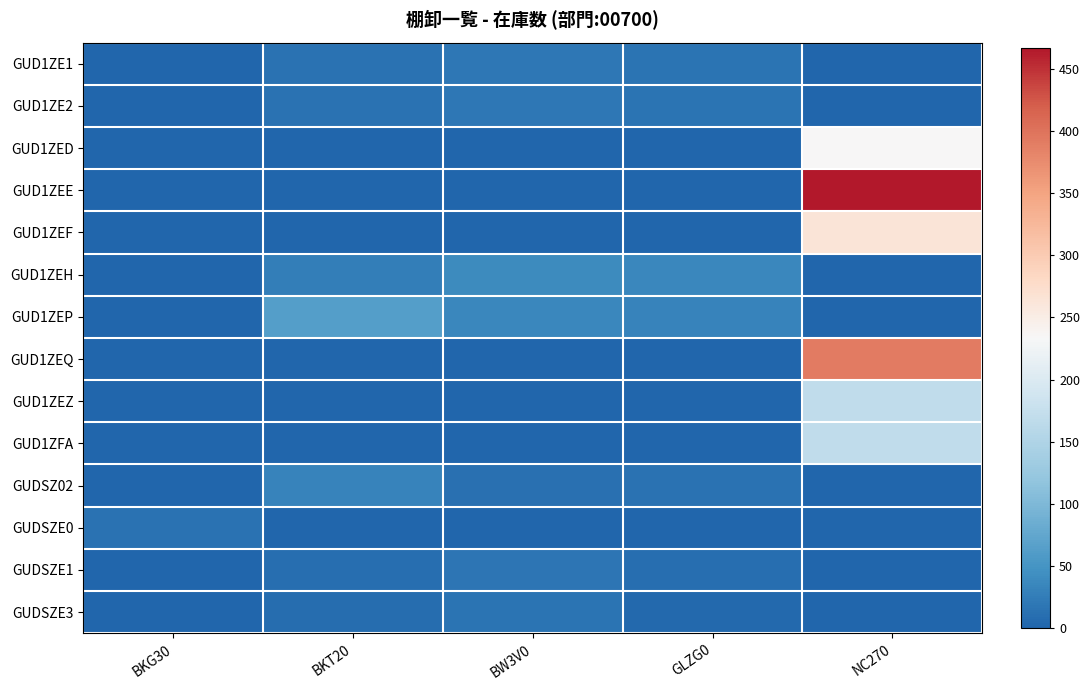

Reading left to right, transcribe all the data shown in this chart.

GUD1ZE1: BKG30=0	BKT20=13	BW3V0=19	GLZG0=16	NC270=0
GUD1ZE2: BKG30=0	BKT20=13	BW3V0=19	GLZG0=16	NC270=0
GUD1ZED: BKG30=0	BKT20=0	BW3V0=0	GLZG0=0	NC270=235
GUD1ZEE: BKG30=0	BKT20=0	BW3V0=0	GLZG0=0	NC270=467
GUD1ZEF: BKG30=0	BKT20=0	BW3V0=0	GLZG0=0	NC270=263
GUD1ZEH: BKG30=0	BKT20=26	BW3V0=40	GLZG0=36	NC270=0
GUD1ZEP: BKG30=0	BKT20=63	BW3V0=36	GLZG0=32	NC270=0
GUD1ZEQ: BKG30=0	BKT20=0	BW3V0=0	GLZG0=0	NC270=392
GUD1ZEZ: BKG30=0	BKT20=0	BW3V0=0	GLZG0=0	NC270=168
GUD1ZFA: BKG30=0	BKT20=0	BW3V0=0	GLZG0=0	NC270=168
GUDSZ02: BKG30=0	BKT20=32	BW3V0=11	GLZG0=14	NC270=0
GUDSZE0: BKG30=14	BKT20=0	BW3V0=0	GLZG0=0	NC270=0
GUDSZE1: BKG30=0	BKT20=10	BW3V0=18	GLZG0=10	NC270=0
GUDSZE3: BKG30=0	BKT20=8	BW3V0=16	GLZG0=4	NC270=0